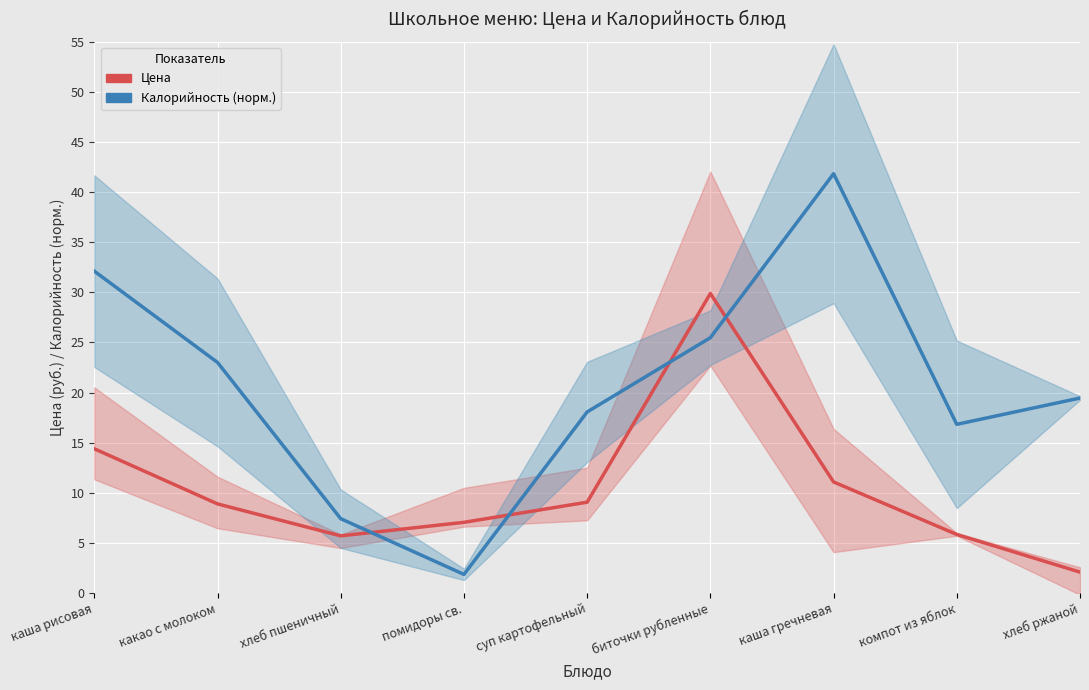

Which has a higher value, биточки рубленные or хлеб пшеничный?

биточки рубленные